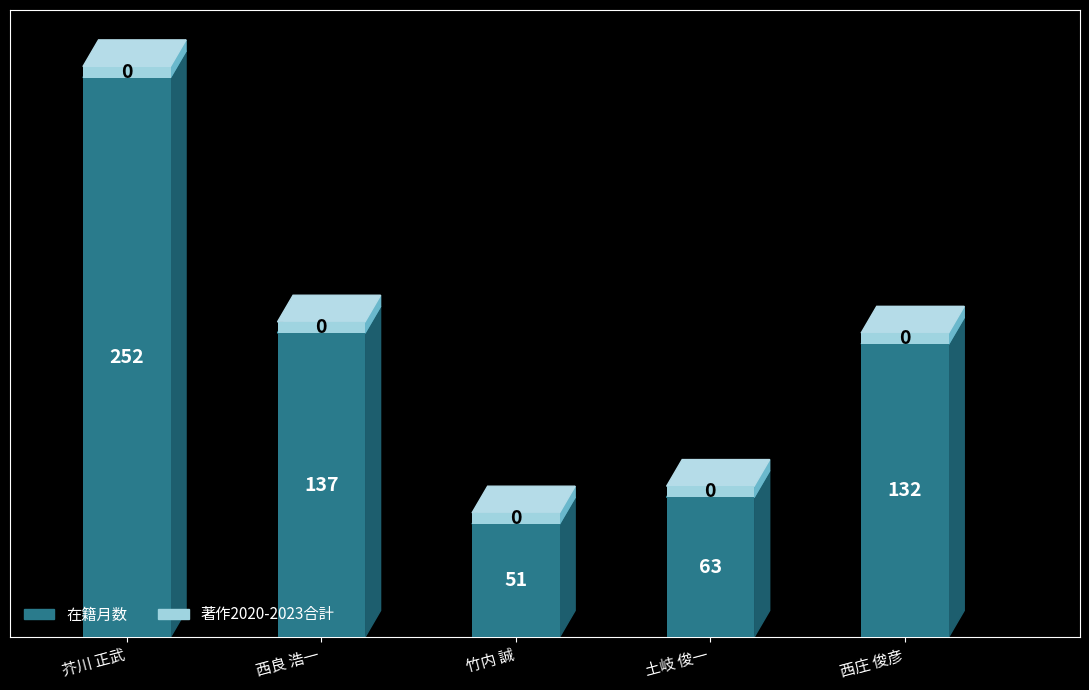

How many bars are there in total?

5